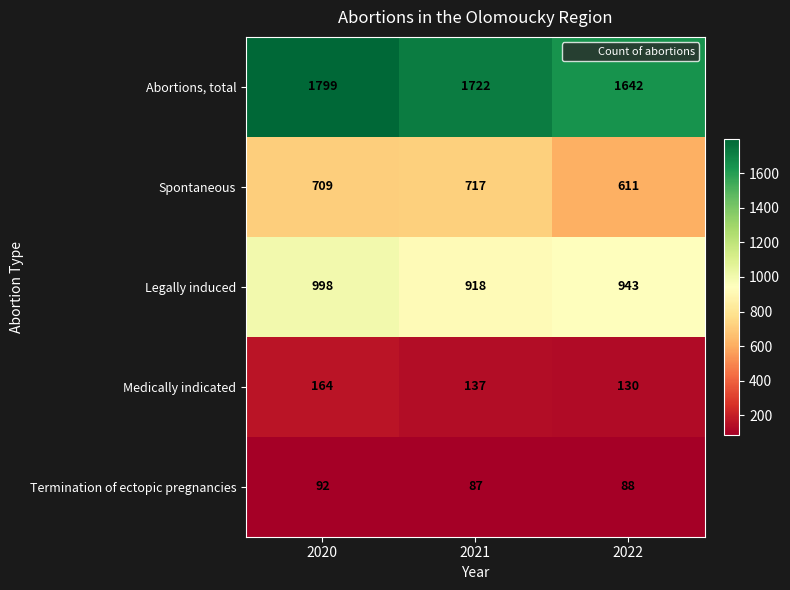

What is the total value across all series at 2022?

3414